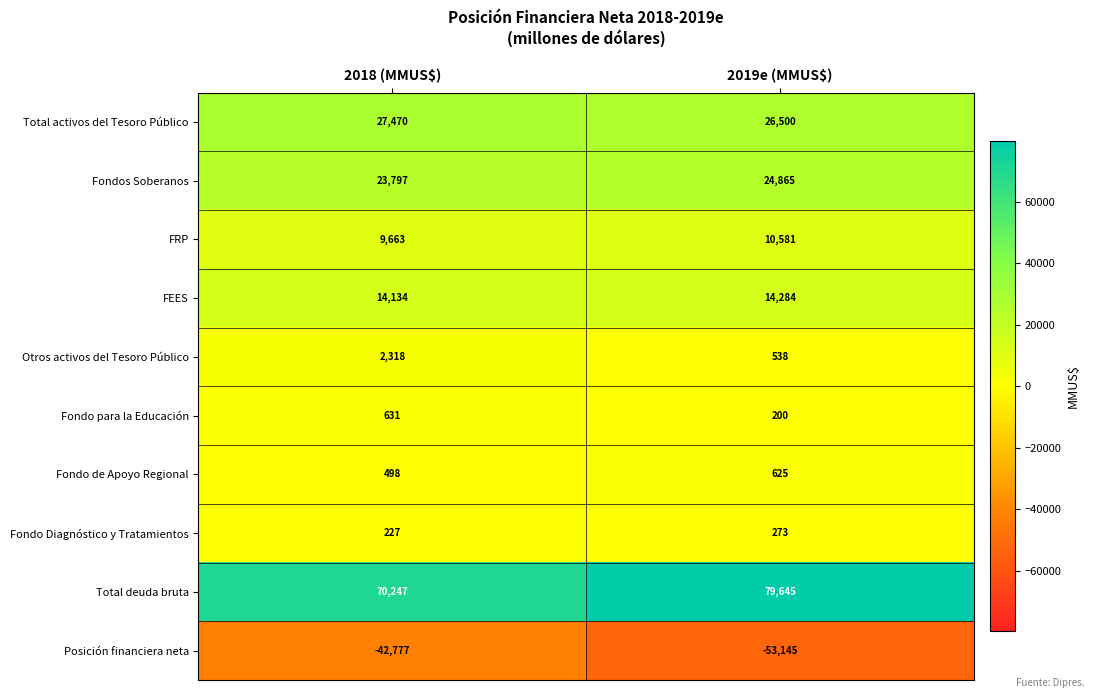

Which series has the largest total across all categories?

Total deuda bruta